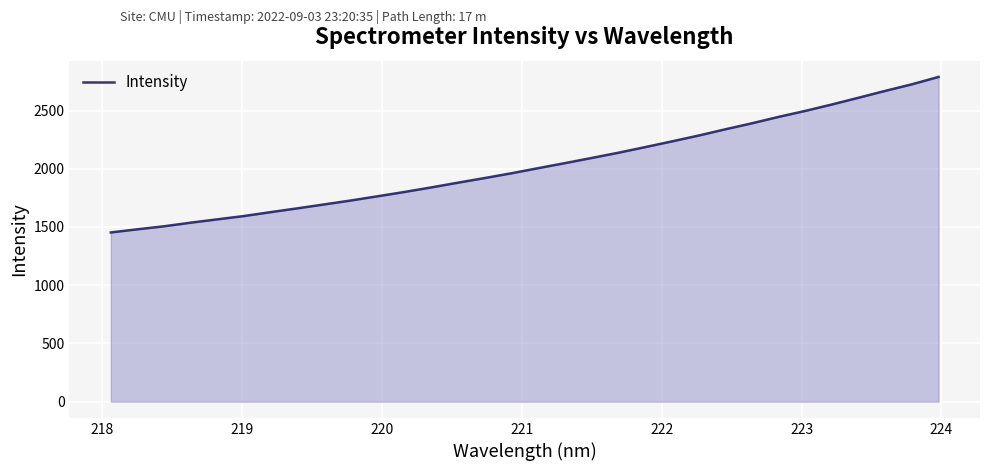

What is the difference between the maximum and minimum values?

1335.7